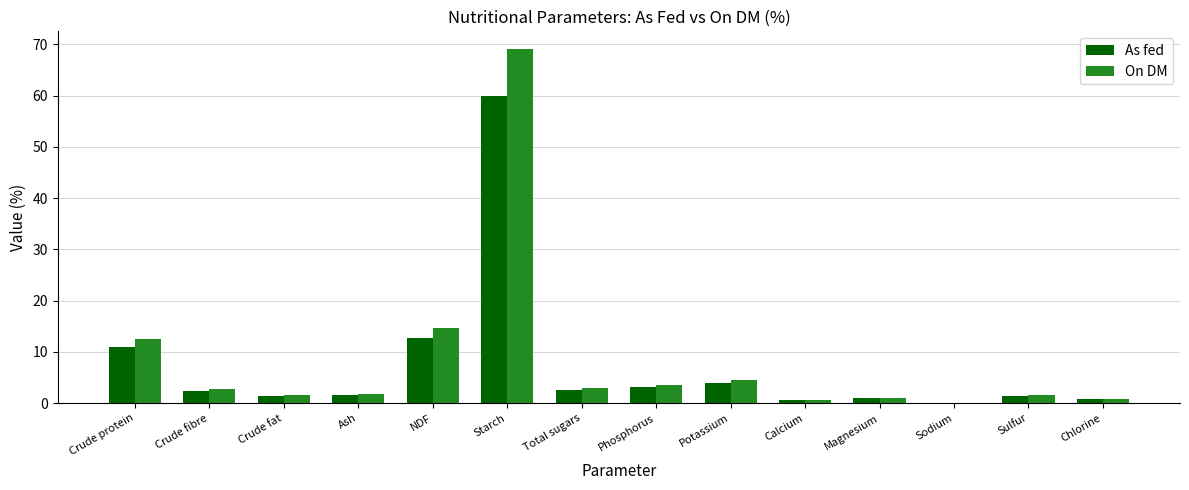

Is the value of On DM at Calcium greater than the value of As fed at Ash?

No